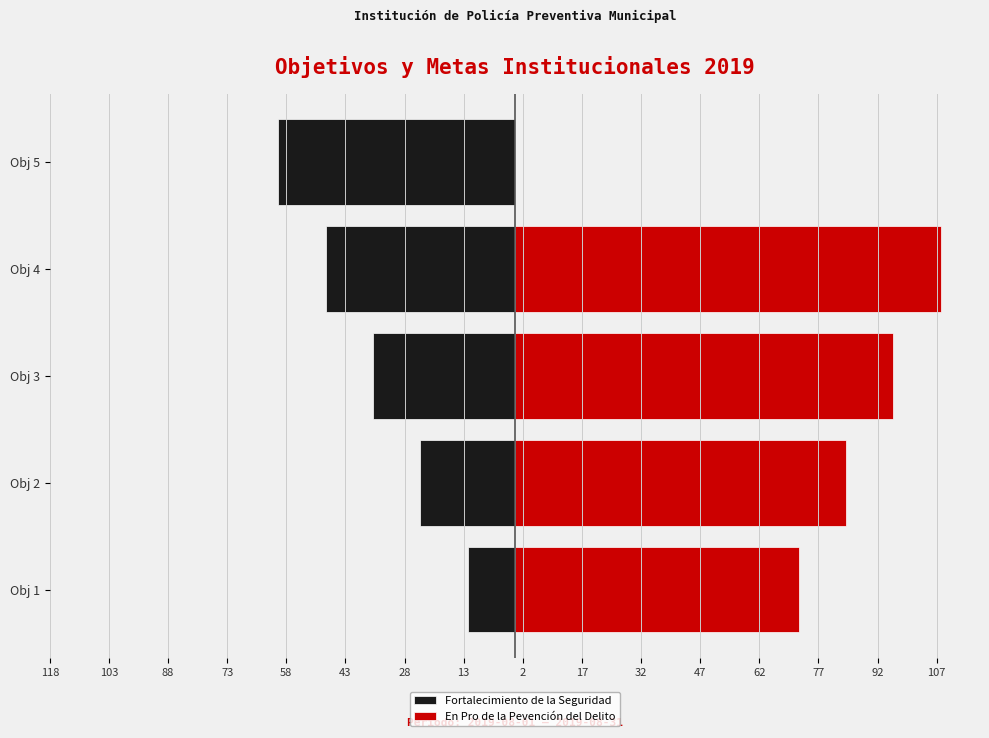

What is the average value of the Fortalecimiento de la Seguridad series?

-36